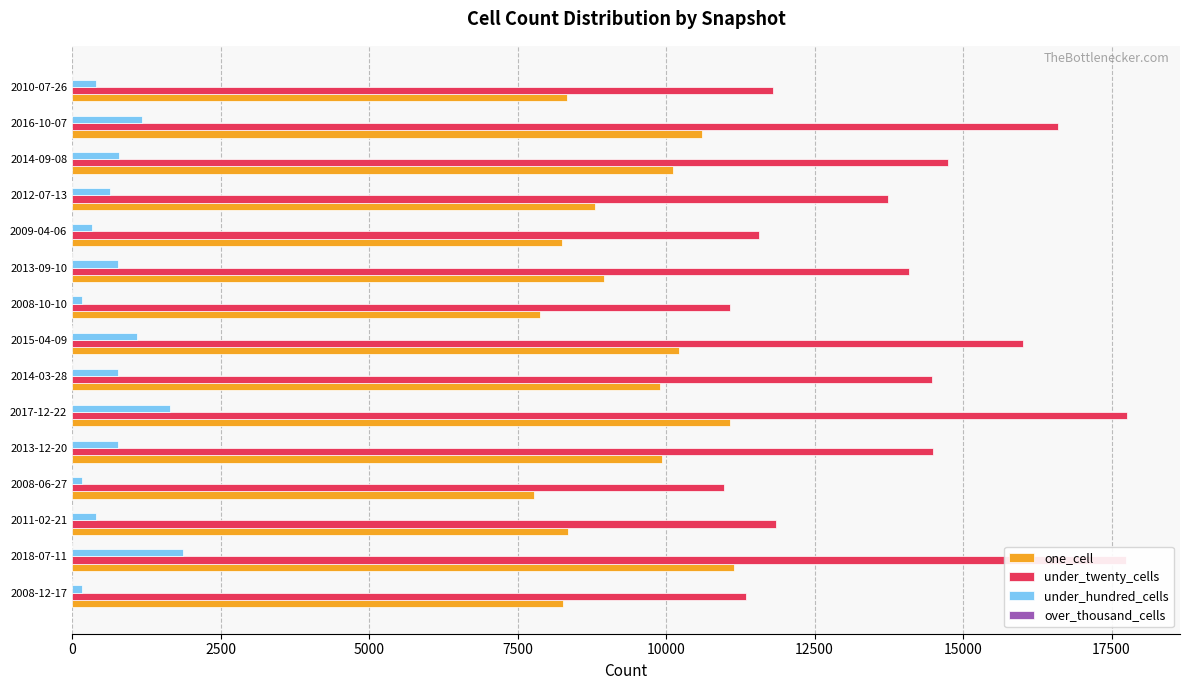

Is the value of one_cell at 2016-10-07 greater than the value of under_hundred_cells at 2013-09-10?

Yes